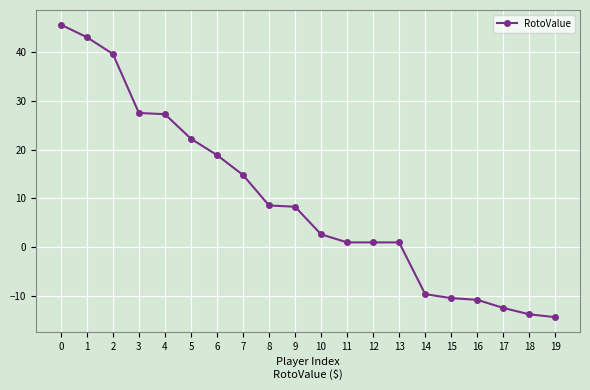

Read the value at 18.

-13.7